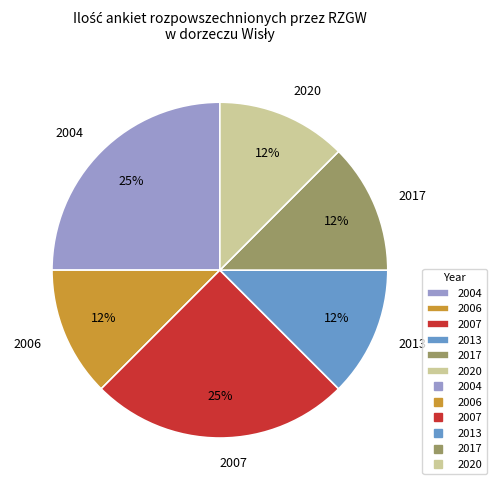

Between 2004 and 2020, which is larger?

2004